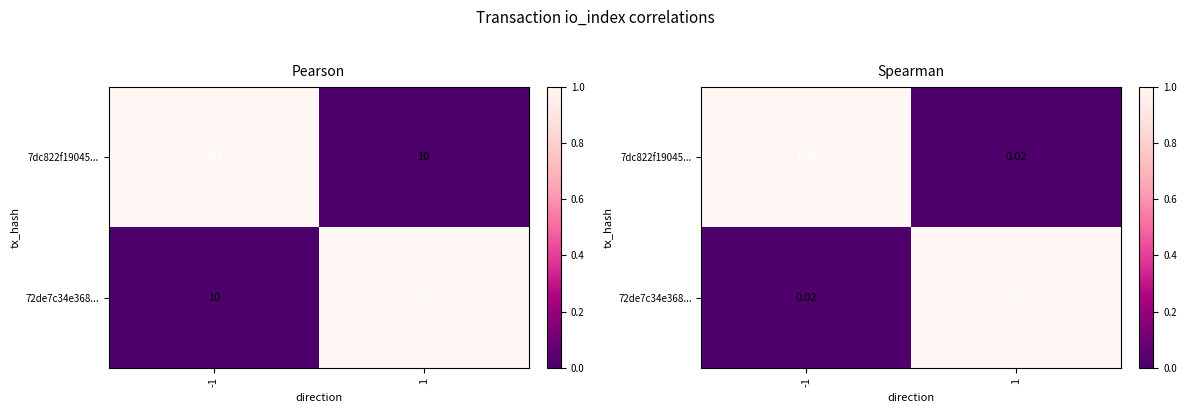

At how many categories does at least one series exceed 0?

2